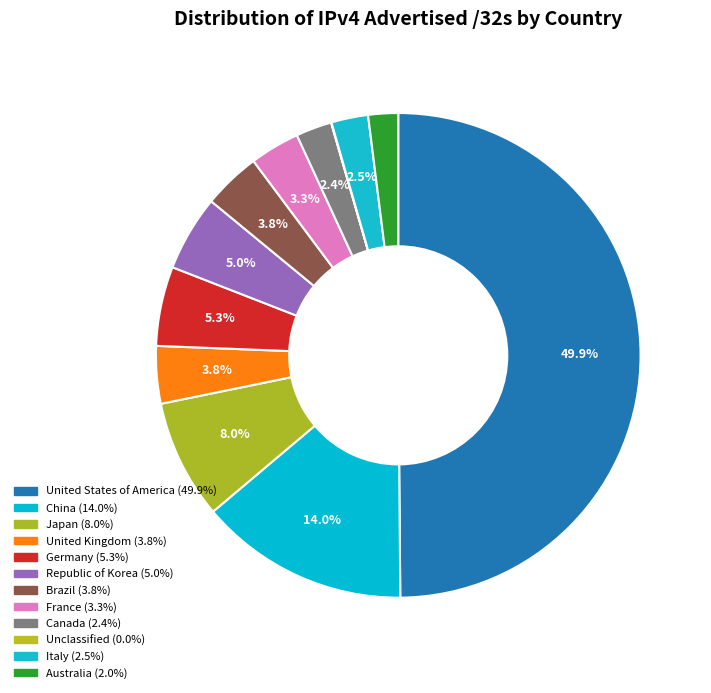

What is the smallest slice in the pie chart?

Unclassified